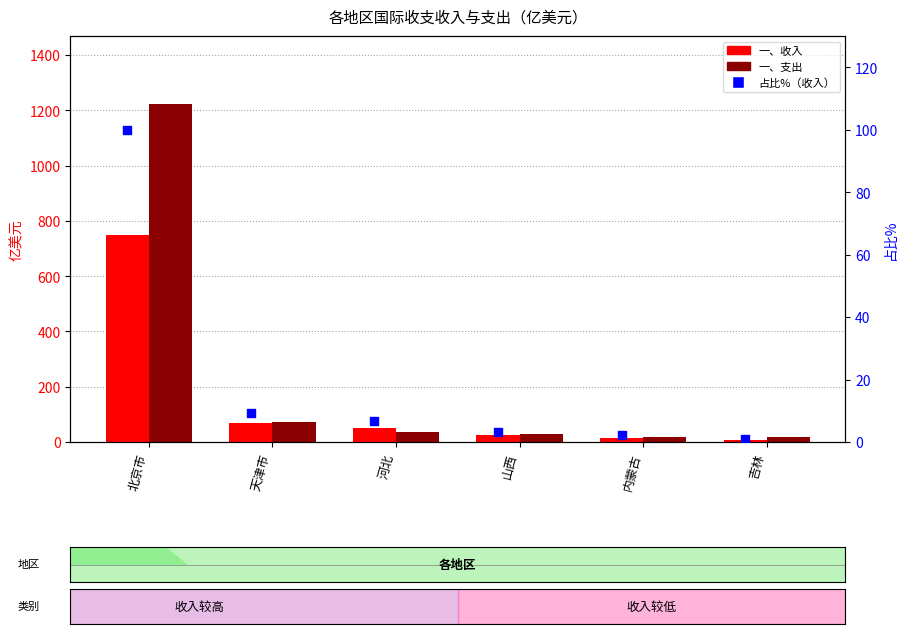

Is the value of 一、收入 at 吉林 greater than the value of 占比%（收入） at 内蒙古?

Yes